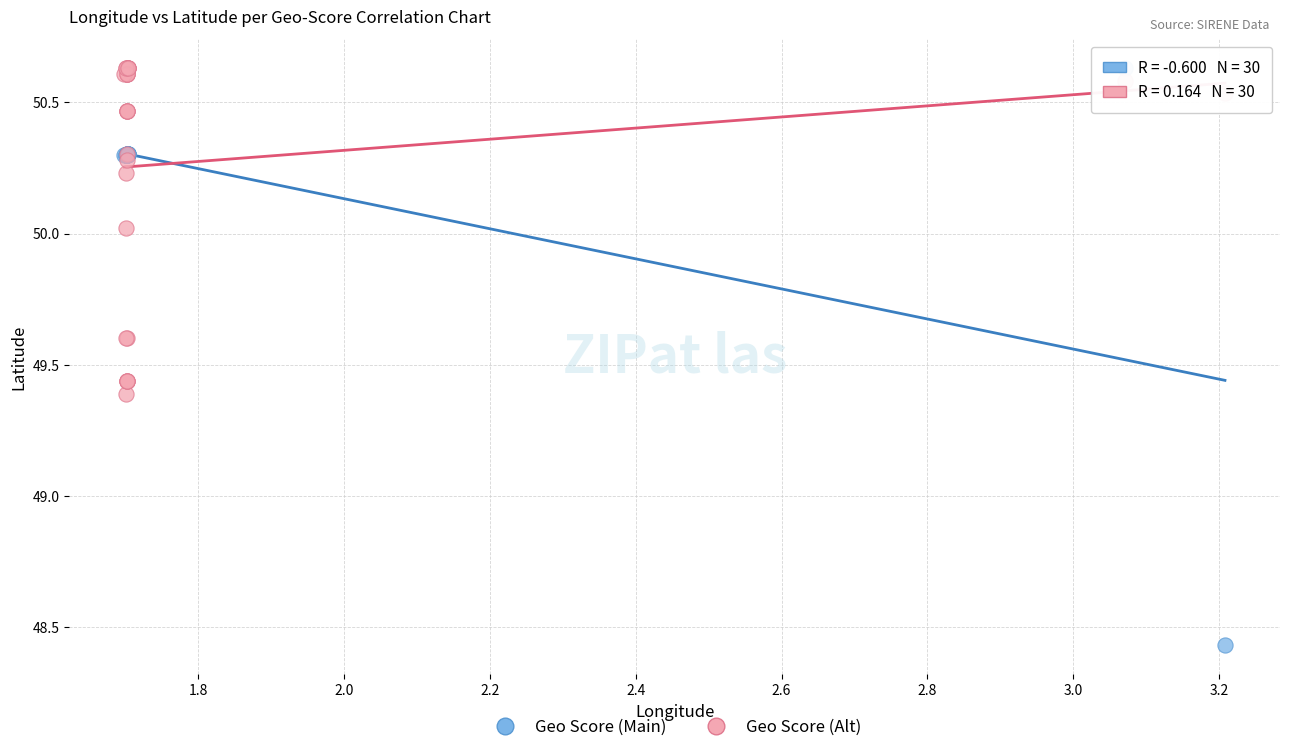

Which series has the largest Y range (max minus min)?

Geo Score (Main)